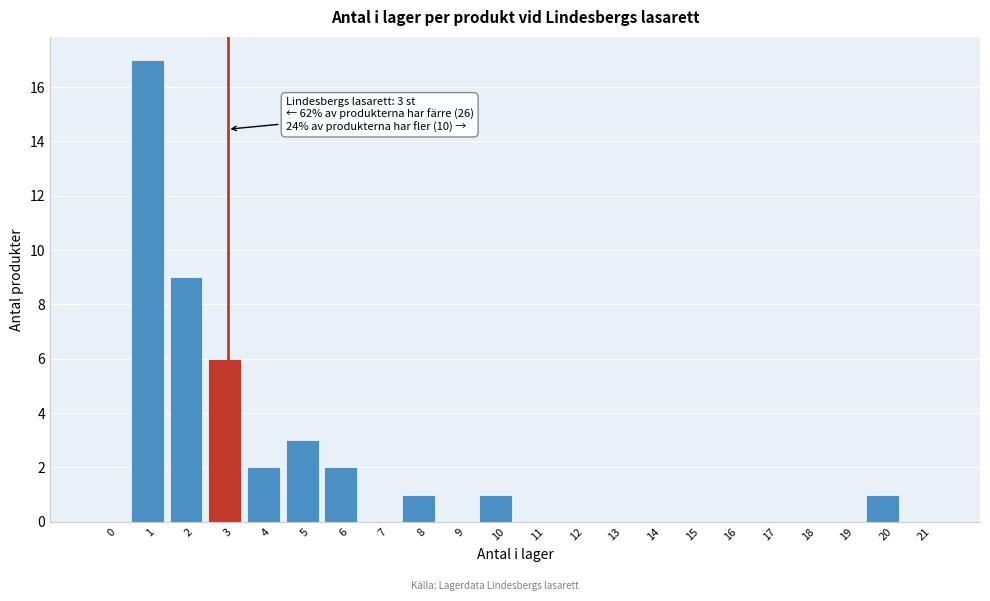

Reading right to left, what are all the values shown in this chart?

21=0	20=1	19=0	18=0	17=0	16=0	15=0	14=0	13=0	12=0	11=0	10=1	9=0	8=1	7=0	6=2	5=3	4=2	3=6	2=9	1=17	0=0